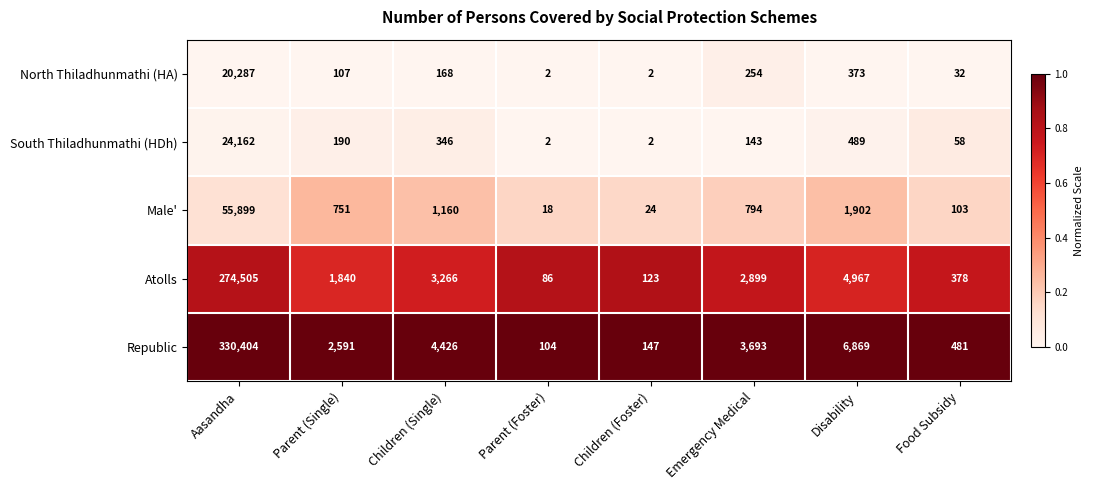

Which series changed the most between Aasandha and Children (Foster)?

Republic